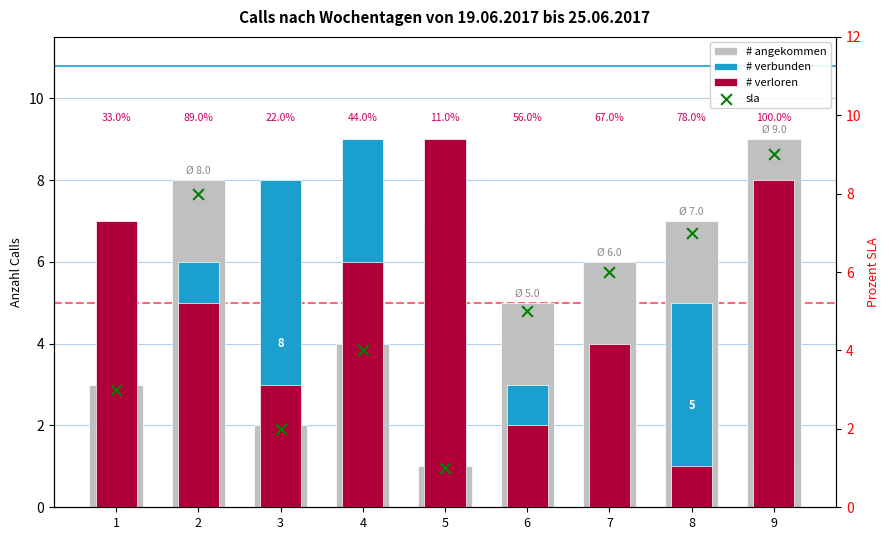

Which series reaches the minimum Y coordinate?

# angekommen